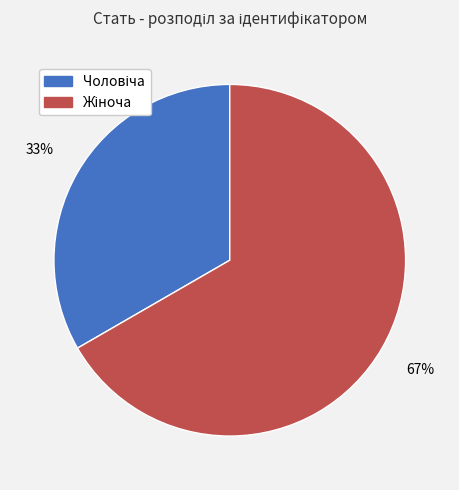

To the nearest percent, what is the average slice percentage?

50%